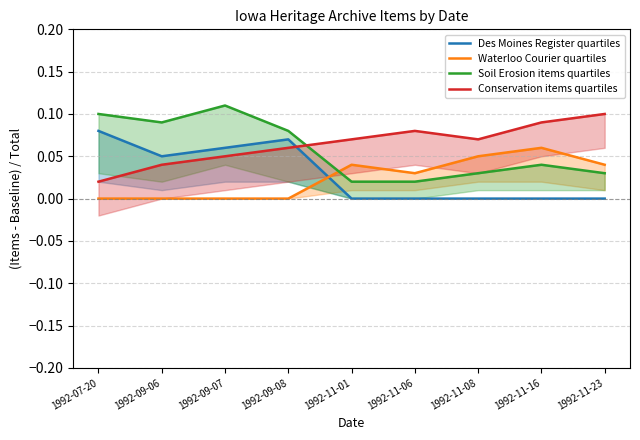

Rank the series at 1992-11-08 from highest to lowest value.

Conservation items quartiles, Waterloo Courier quartiles, Soil Erosion items quartiles, Des Moines Register quartiles